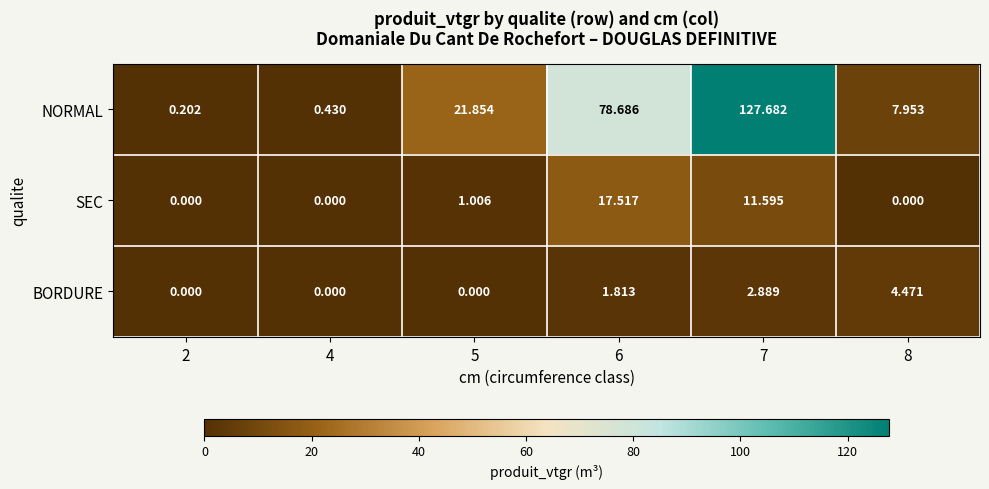

List the series in order of their peak value, lowest first.

BORDURE, SEC, NORMAL